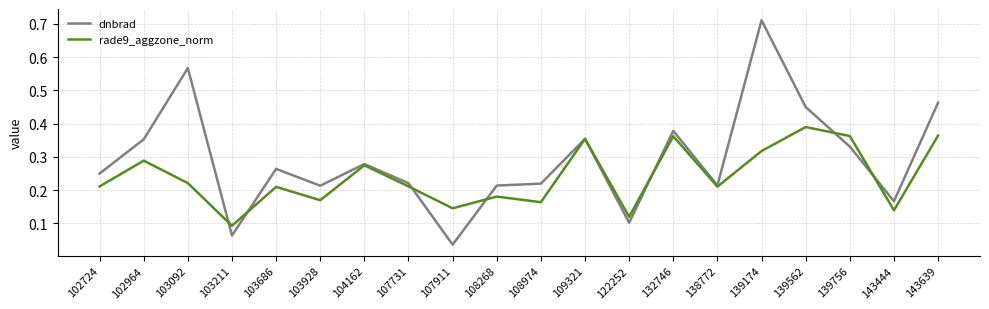

True or false: rade9_aggzone_norm and dnbrad intersect in this chart.

True